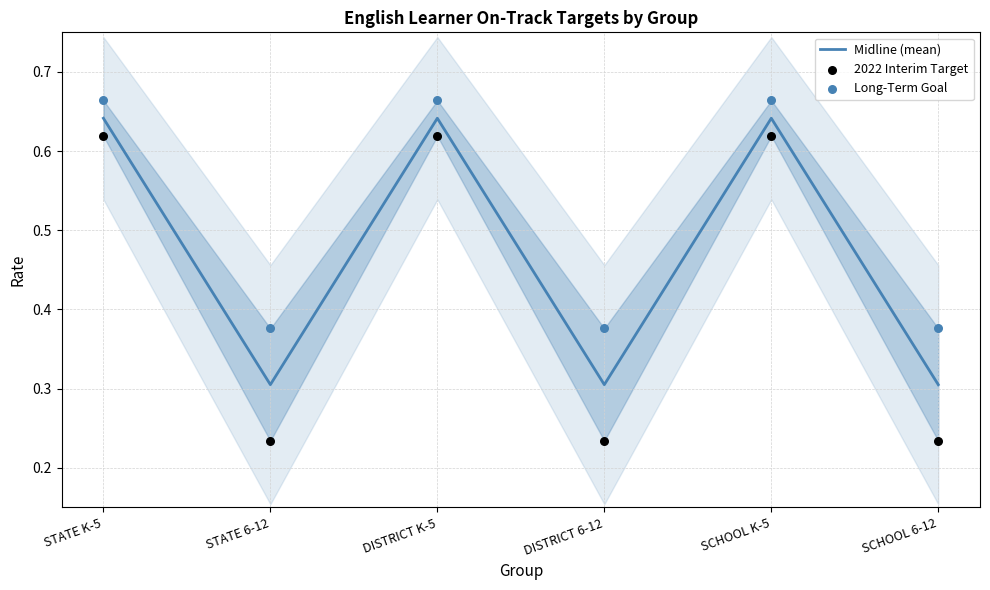

What is the total value across all series at STATE 6-12?

0.9